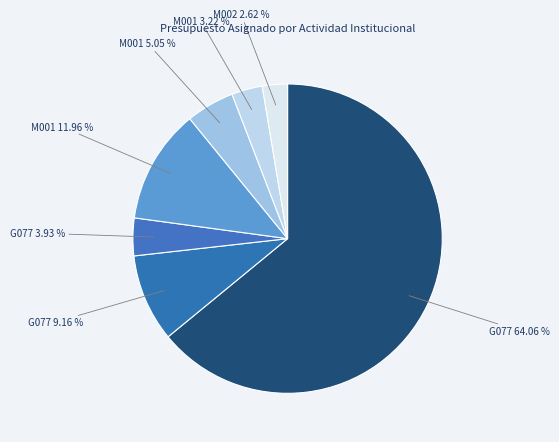

Is there a majority slice in this chart?

Yes